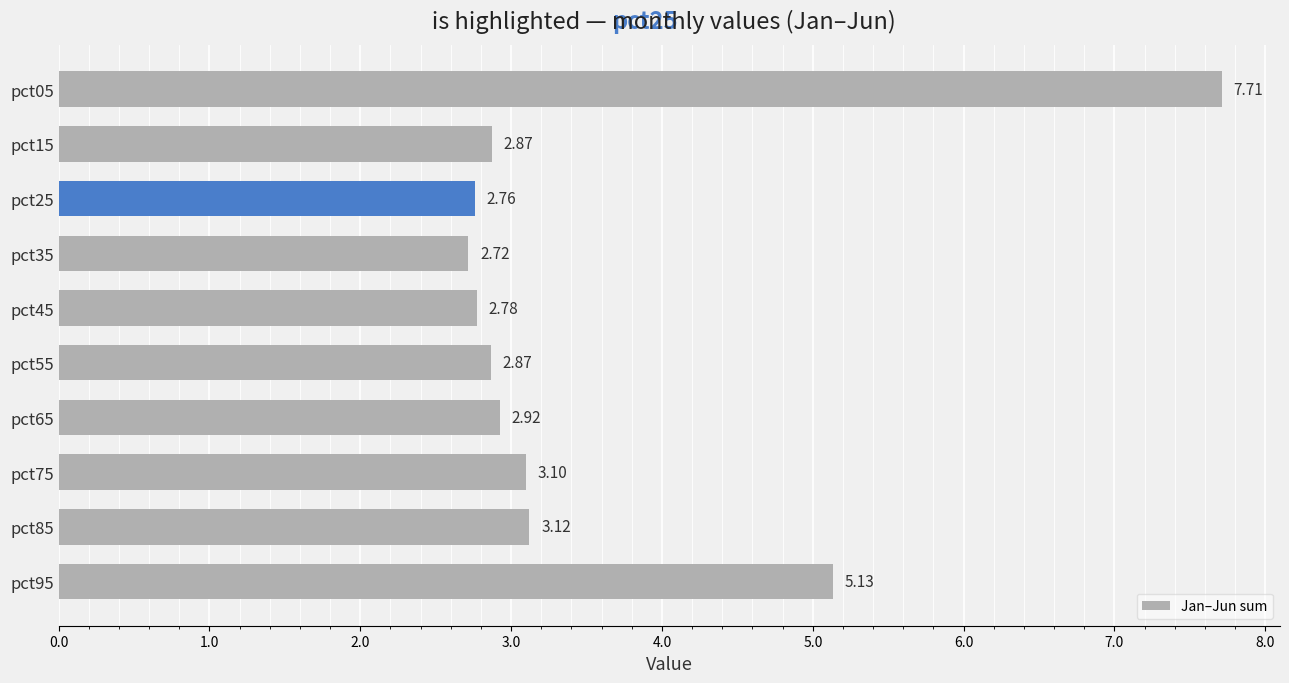

What is the sum of all values?

36.0